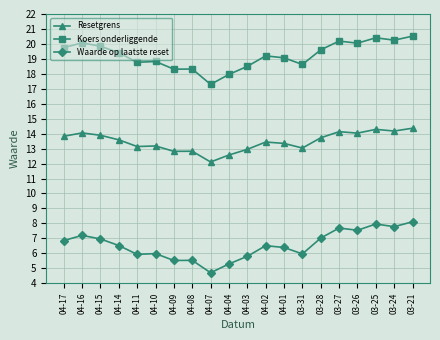

What is the highest value of the Waarde op laatste reset series?

8.1